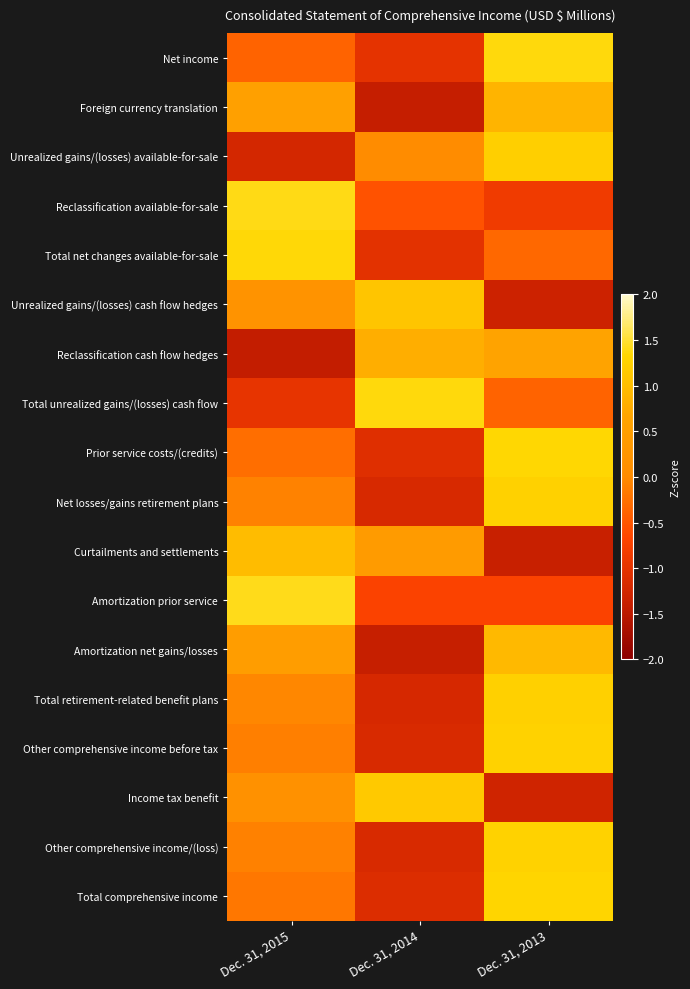

Between Dec. 31, 2014 and Dec. 31, 2013, which series saw the biggest shift?

Total retirement-related benefit plans